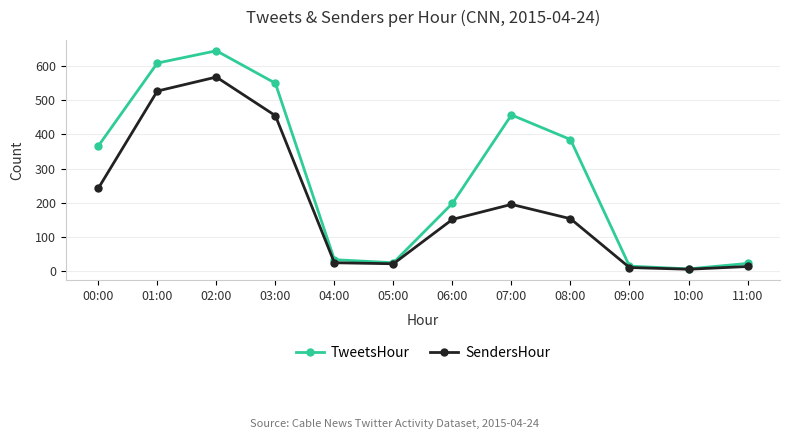

At how many categories does at least one series exceed 517?

3